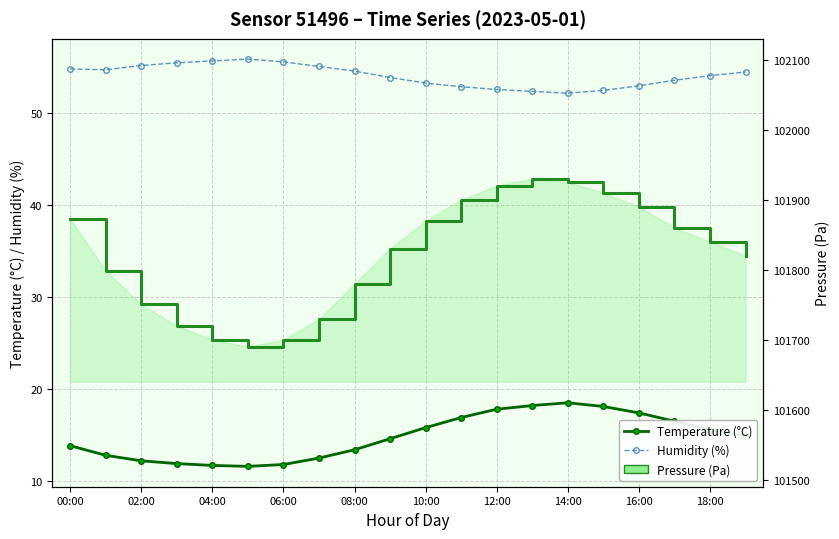

Which series has the largest range (max minus min)?

Pressure (step)